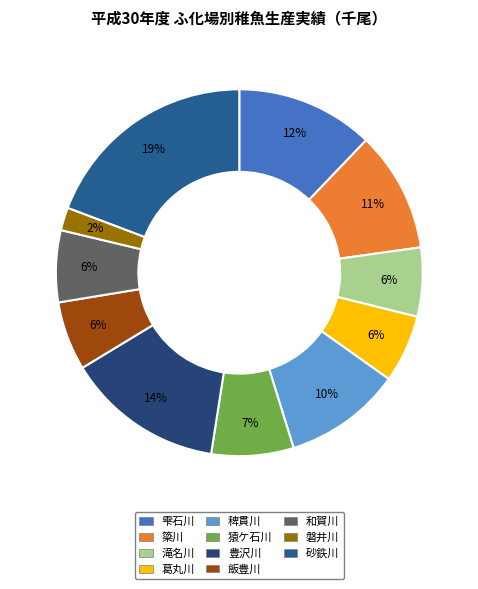

To the nearest percent, what portion does 和賀川 represent?

6%